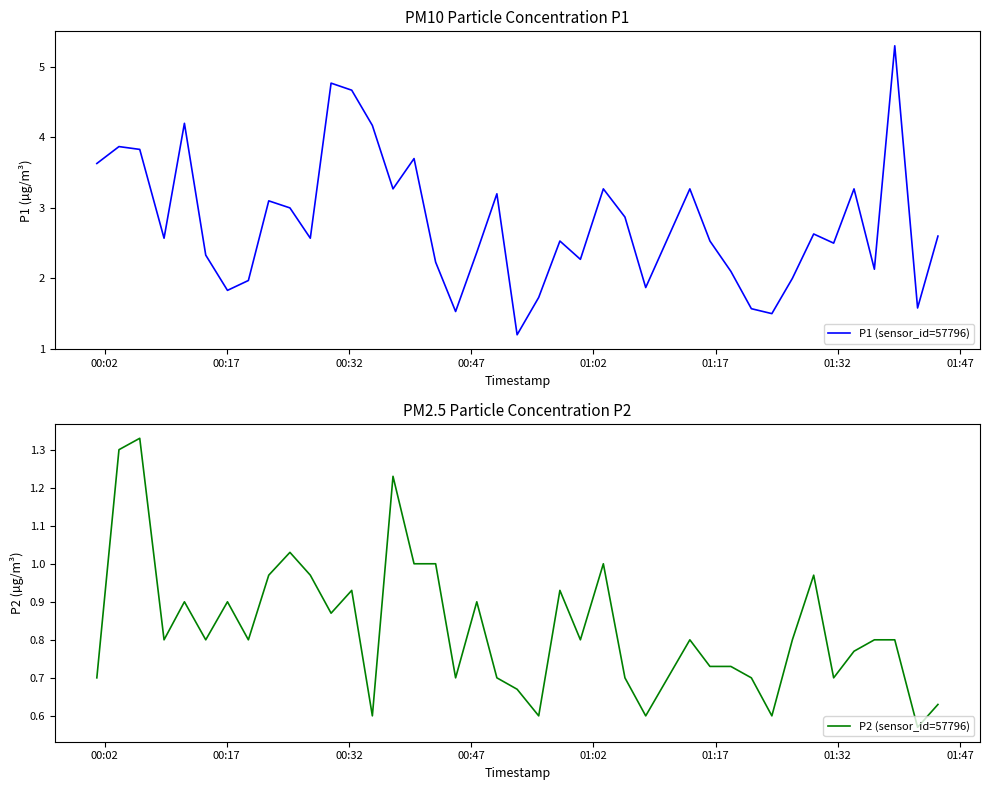

What is the minimum value shown in the chart?

0.6